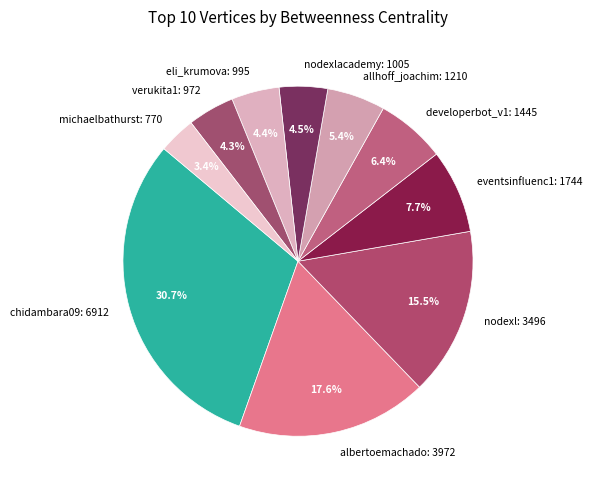

What is the ratio of the value at allhoff_joachim: 1210 to the value at michaelbathurst: 770?

1.6